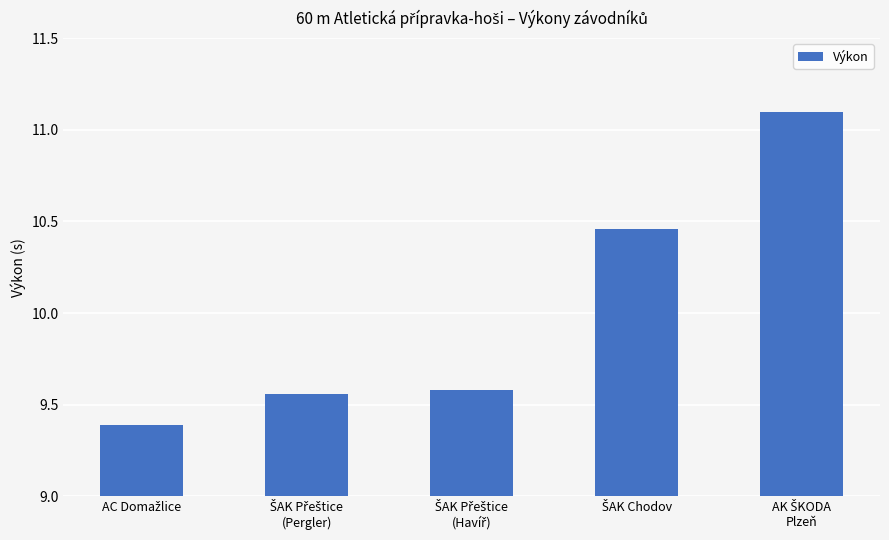

What is the value of the 1st bar from the left?

9.4